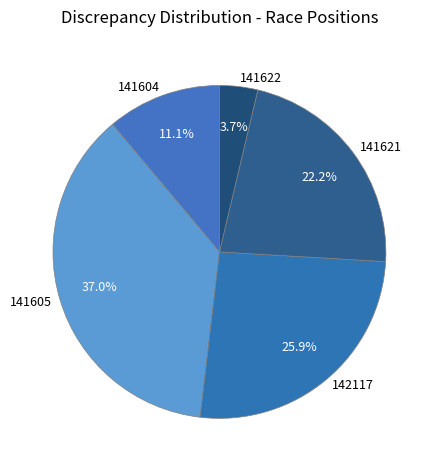

Which slice is the largest?

141605